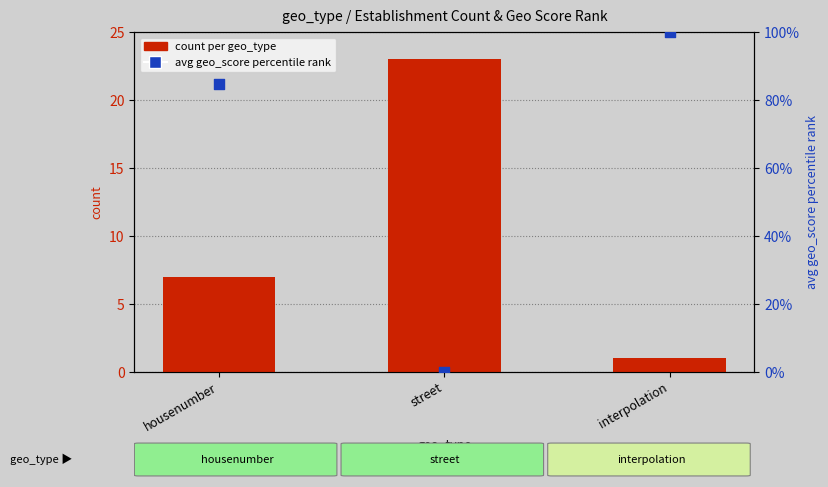

At how many categories does at least one series exceed 15?

3